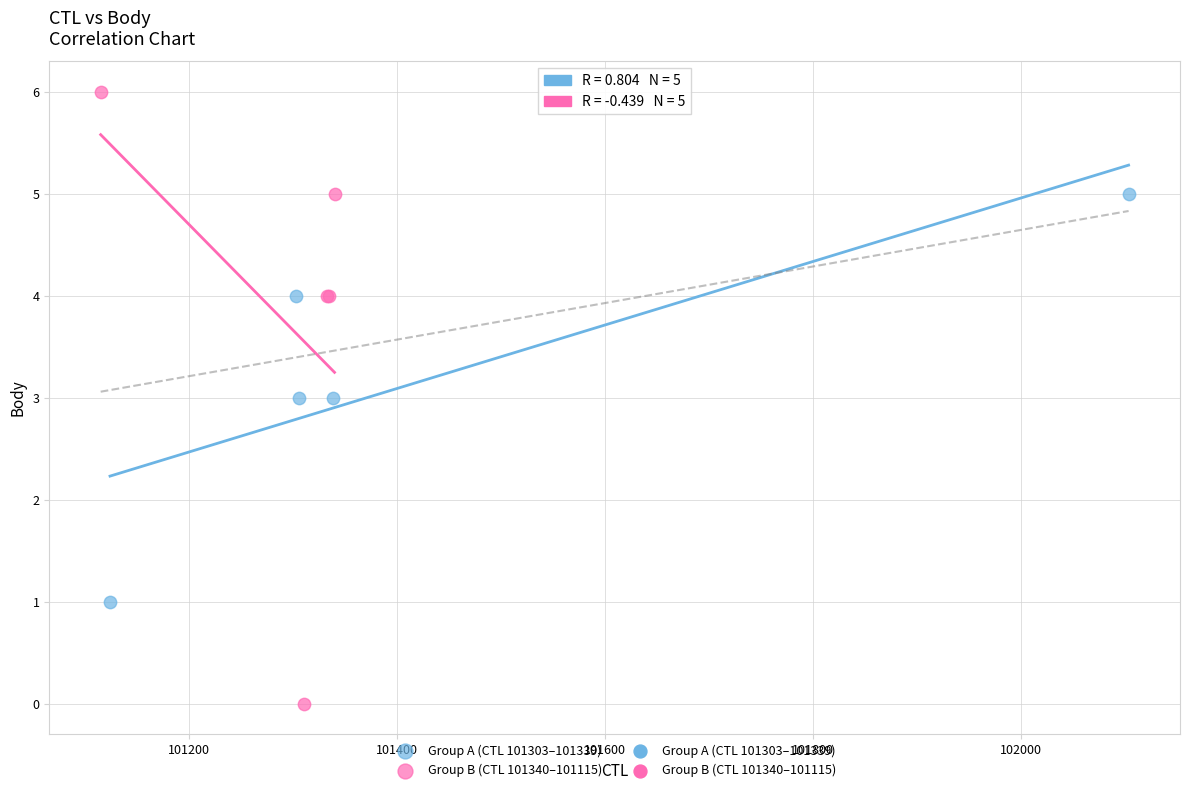

Which series reaches the minimum Y coordinate?

Group B (CTL 101340–101115)